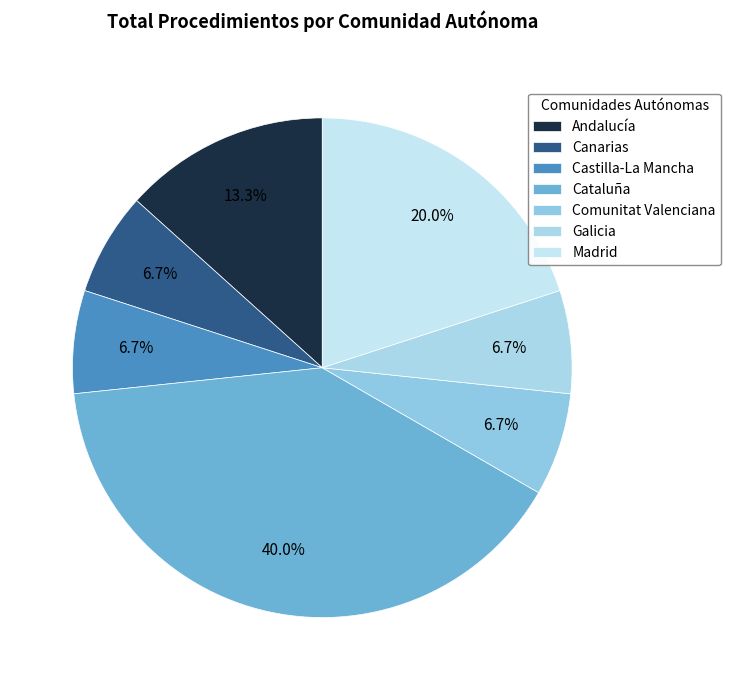

To the nearest percent, what portion does Castilla-La Mancha represent?

7%